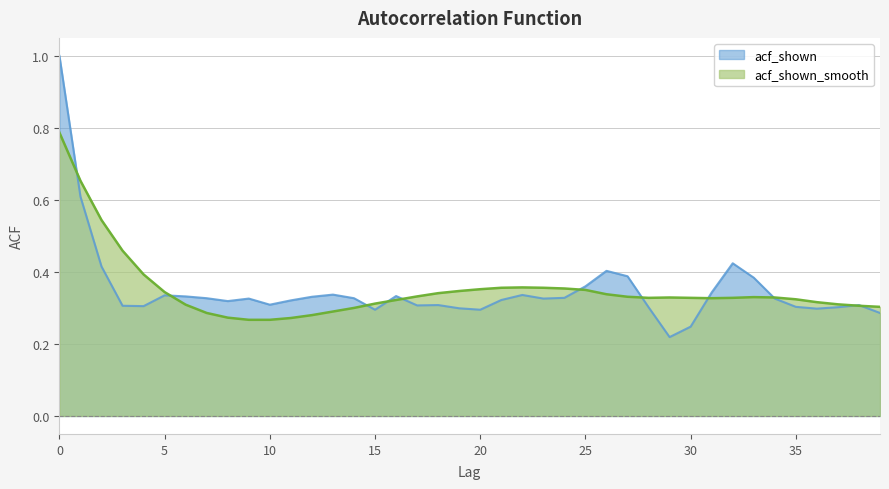

Which series has the largest total across all categories?

acf_shown_smooth